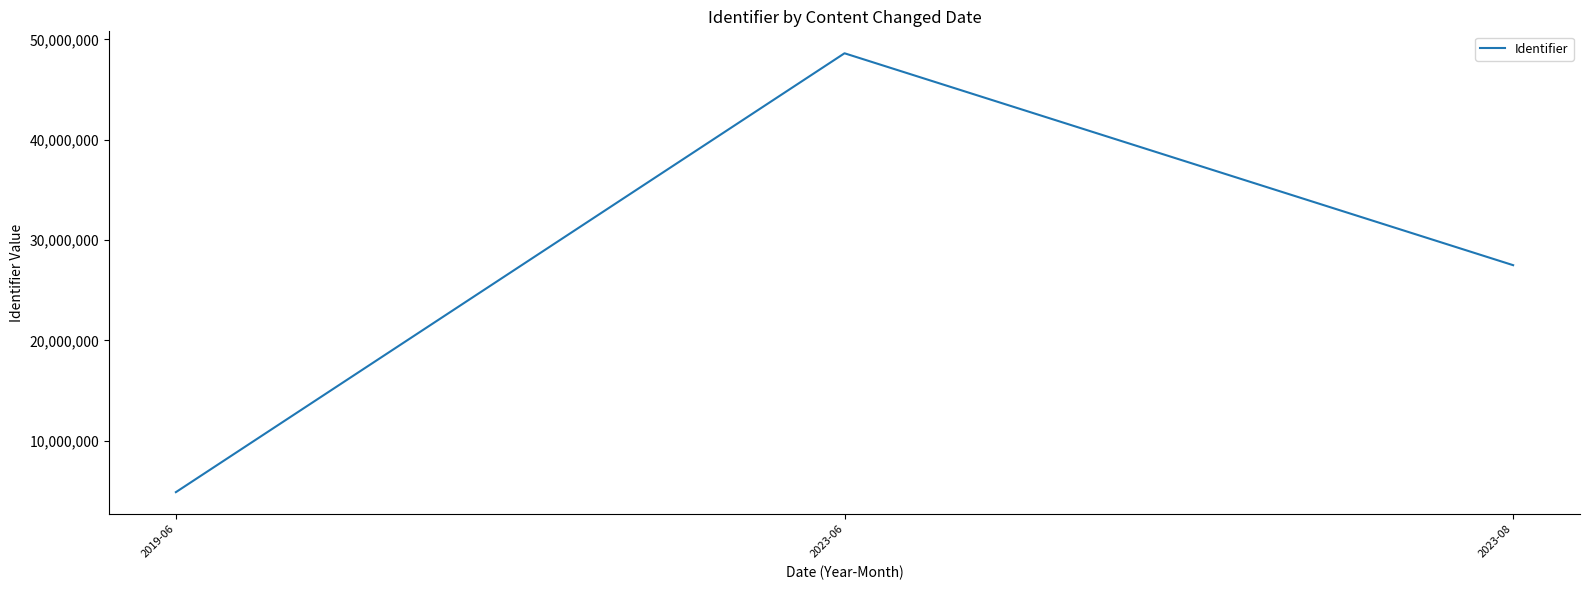

What is the difference between the values at 2023-06 and 2019-06?

43752701